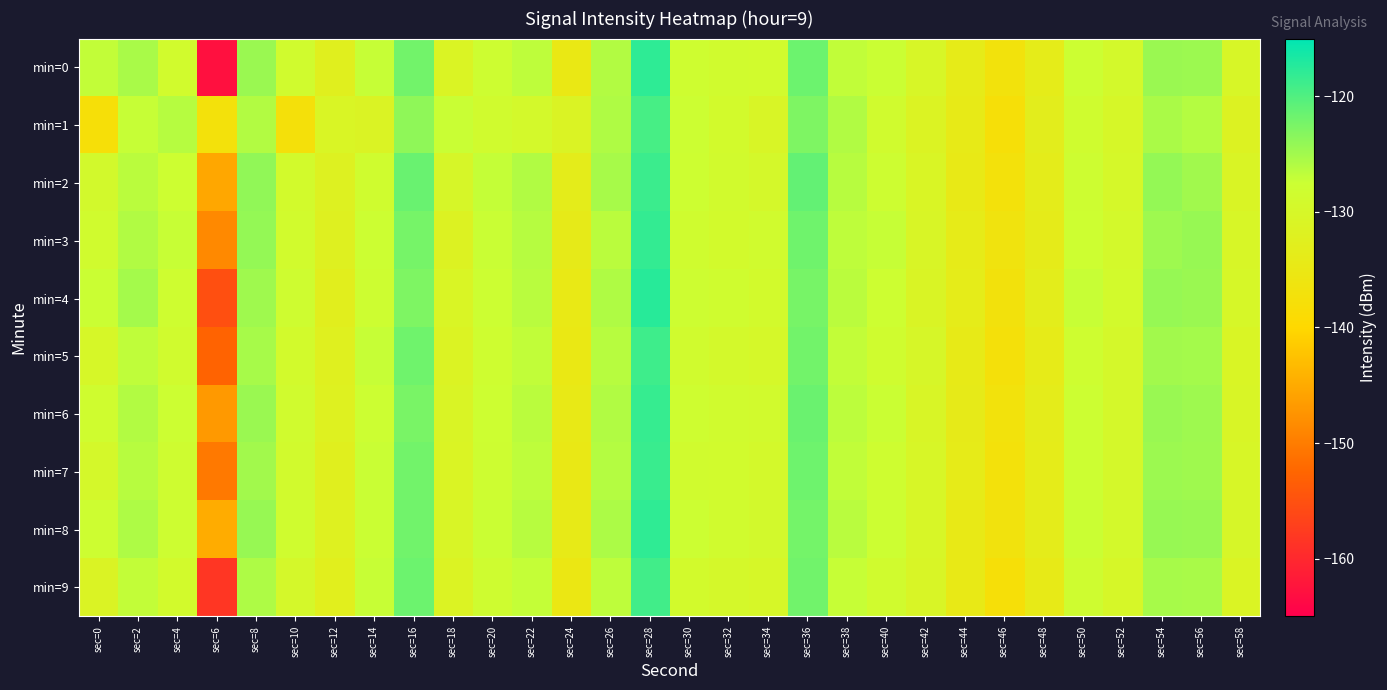

Which series has the largest range (max minus min)?

min=0